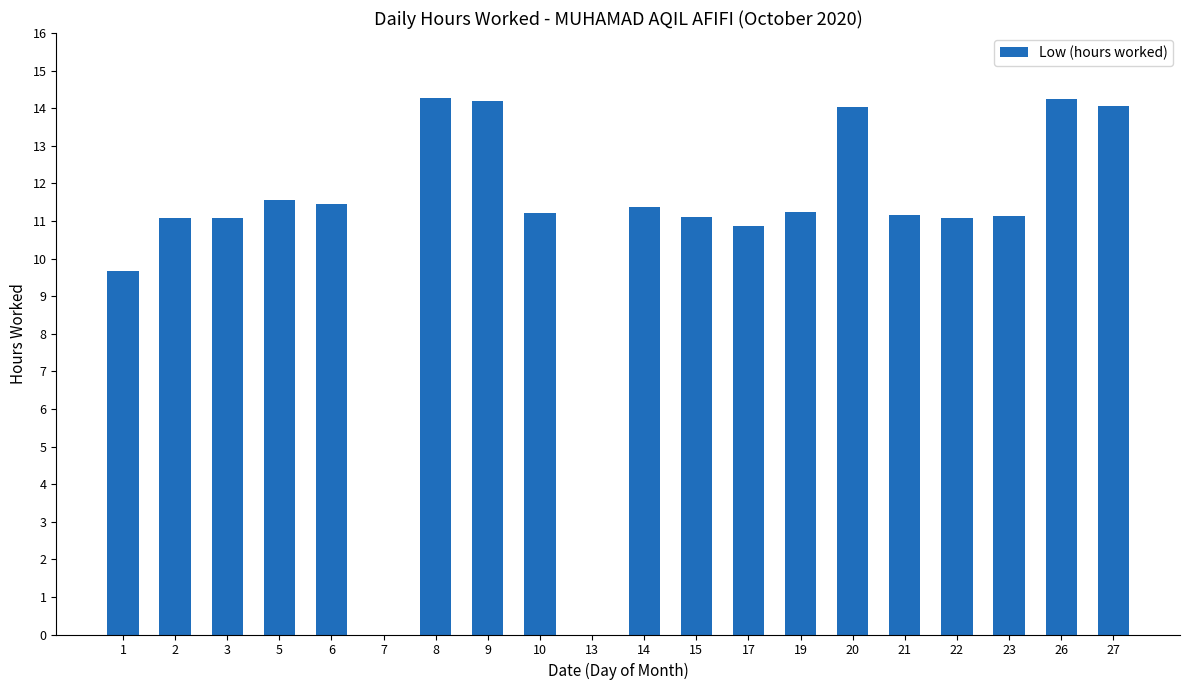

What is the greatest value displayed?

14.3